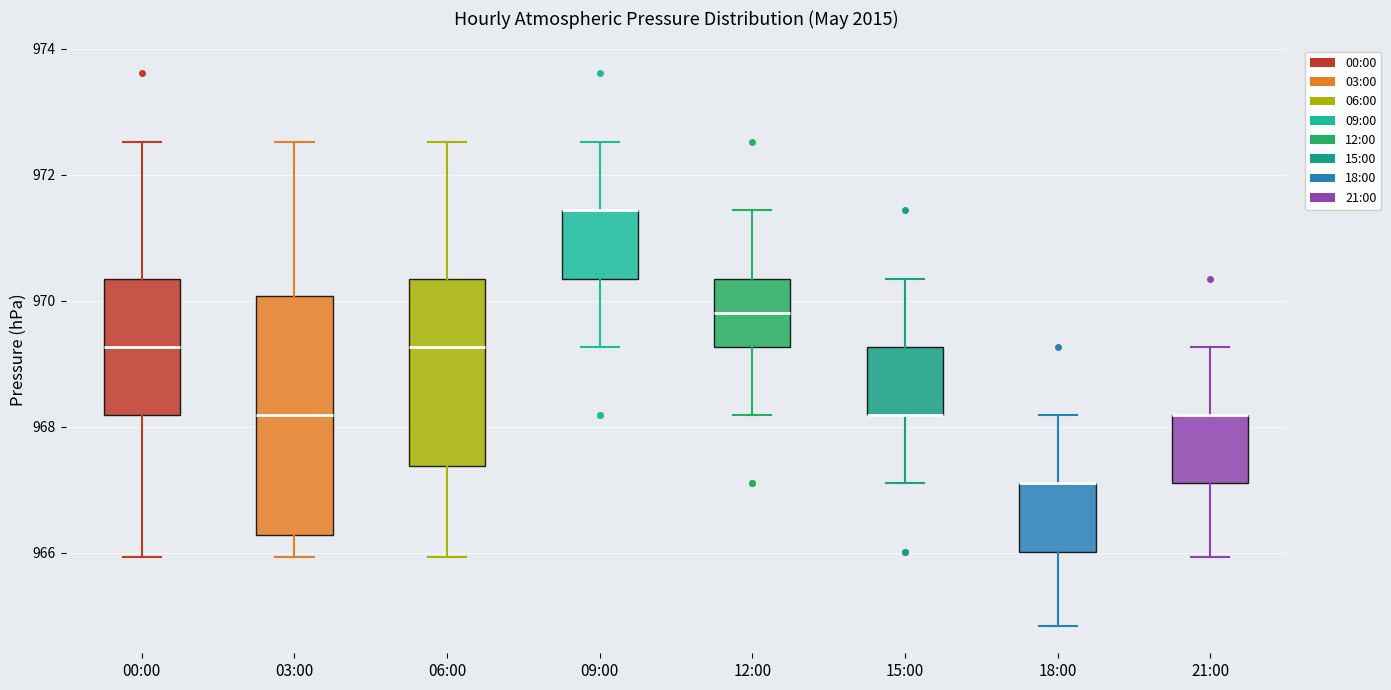

Reading left to right, transcribe this box plot: for each box, give where its median line is, the range the box spans, and where its two whiskers end, as read against the y-axis. The values are not printed on the chart, so give them approximately, as read against the axis.

00:00: median 969.2, box 968.2 to 970.4, whiskers 966.0 to 972.6
03:00: median 968.2, box 966.2 to 970.0, whiskers 966.0 to 972.6
06:00: median 969.2, box 967.4 to 970.4, whiskers 966.0 to 972.6
09:00: median 971.4 (drawn on the box's upper edge), box 970.4 to 971.4, whiskers 969.2 to 972.6
12:00: median 969.8, box 969.2 to 970.4, whiskers 968.2 to 971.4
15:00: median 968.2 (drawn on the box's lower edge), box 968.2 to 969.2, whiskers 967.2 to 970.4
18:00: median 967.2 (drawn on the box's upper edge), box 966.0 to 967.2, whiskers 964.8 to 968.2
21:00: median 968.2 (drawn on the box's upper edge), box 967.2 to 968.2, whiskers 966.0 to 969.2